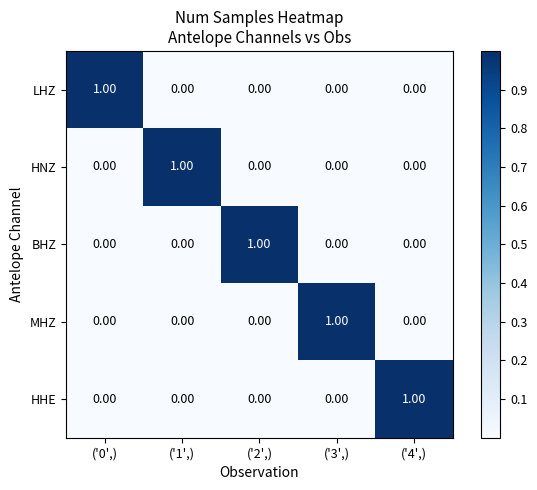

At how many categories does at least one series exceed 0?

5